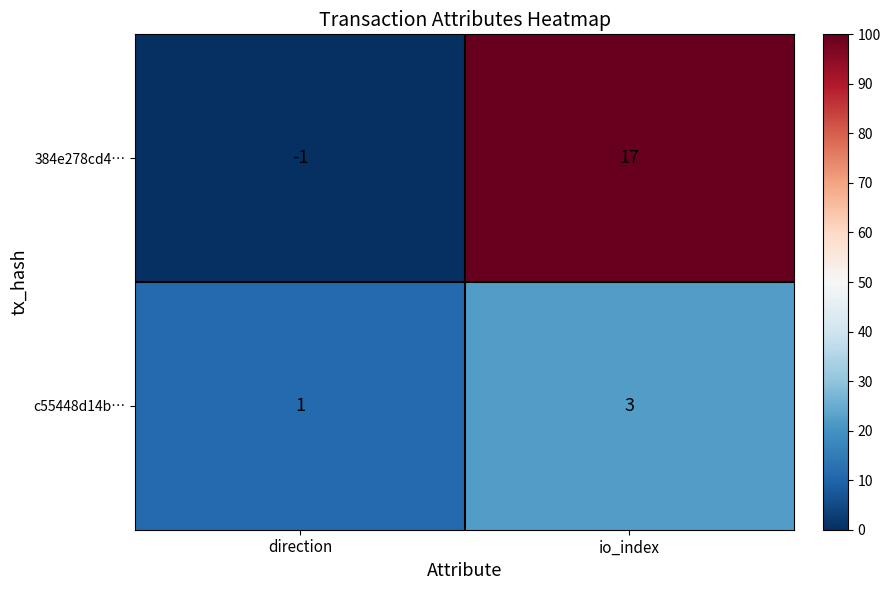

Which series has the largest range (max minus min)?

384e278cd4…